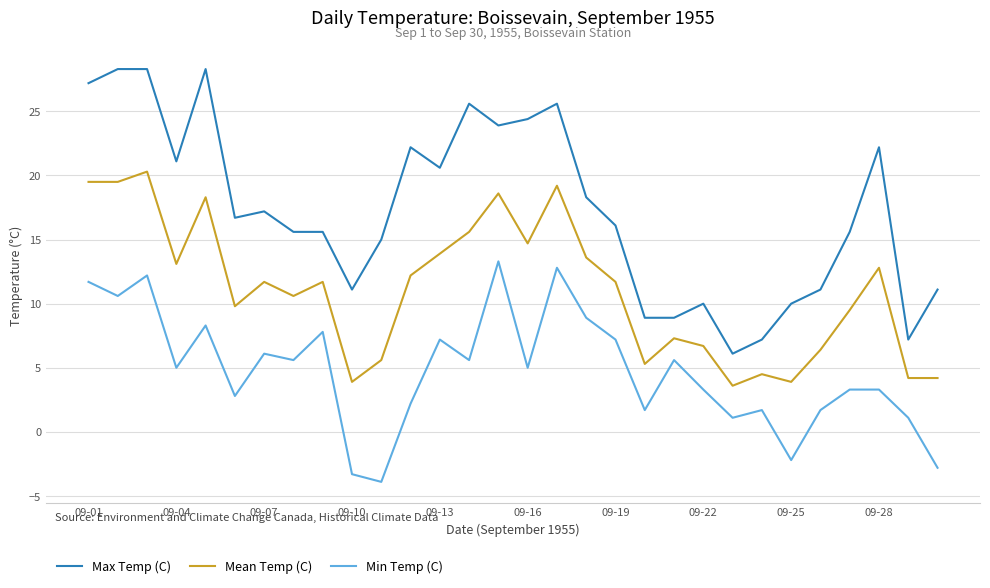

What is the difference between the maximum and minimum values in the Max Temp (C) series?

22.2